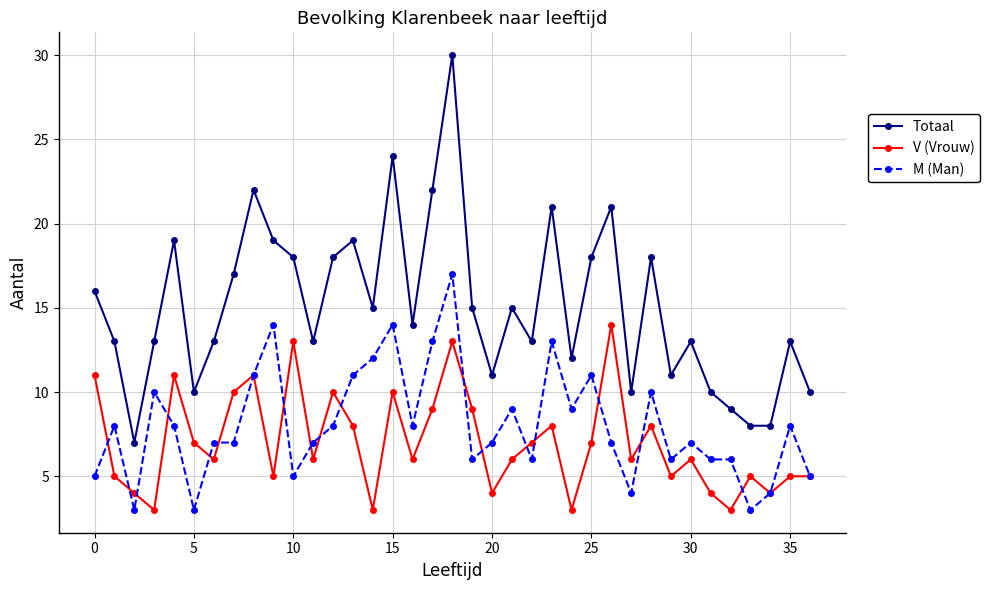

What is the value of the M (Man) point at the 28th from the left?

4